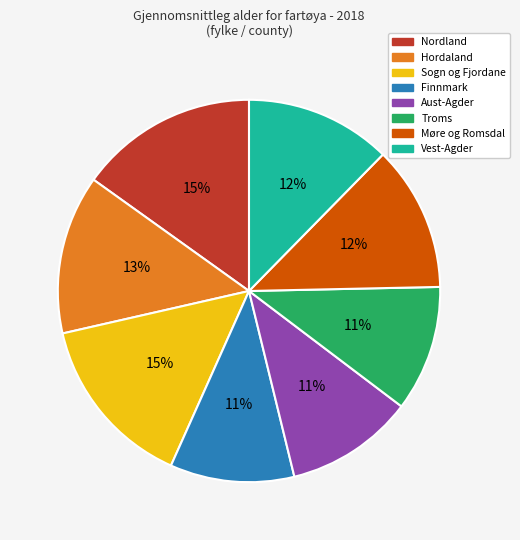

To the nearest percent, what is the combined percentage of Møre og Romsdal and Aust-Agder?

23%